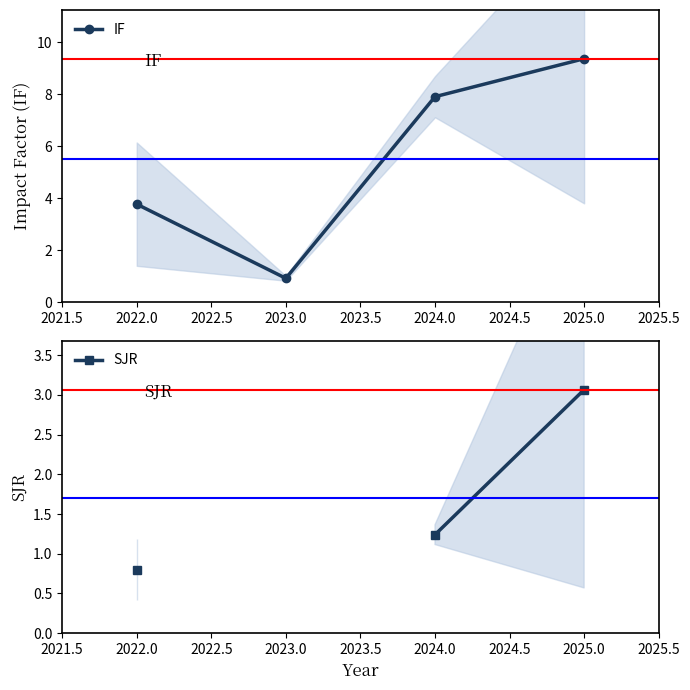

Is it true that IF equals 0.9 at 2023.0?

True